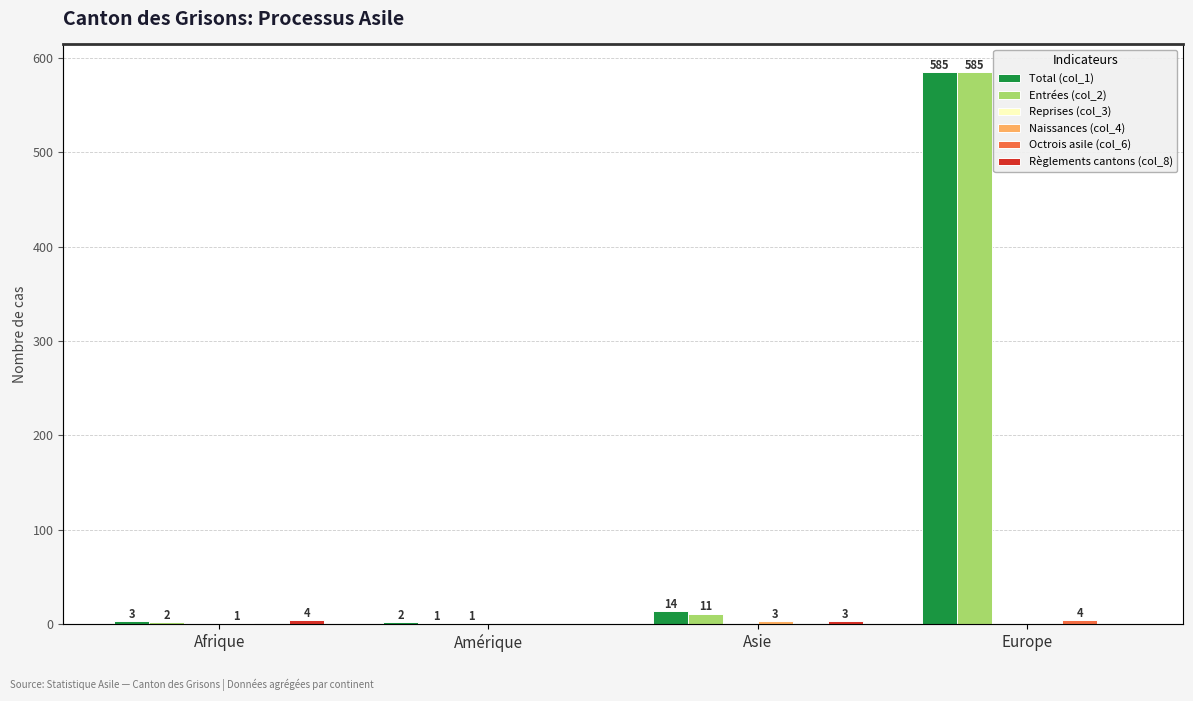

At Afrique, list the series in order from largest to smallest.

Règlements cantons (col_8), Total (col_1), Entrées (col_2), Naissances (col_4), Reprises (col_3), Octrois asile (col_6)